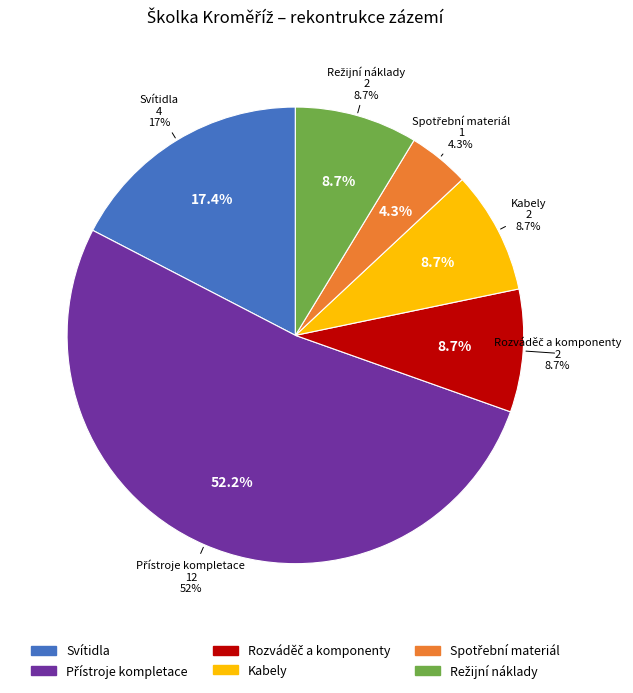

What percentage is the Spotřební materiál slice, to the nearest percent?

4%